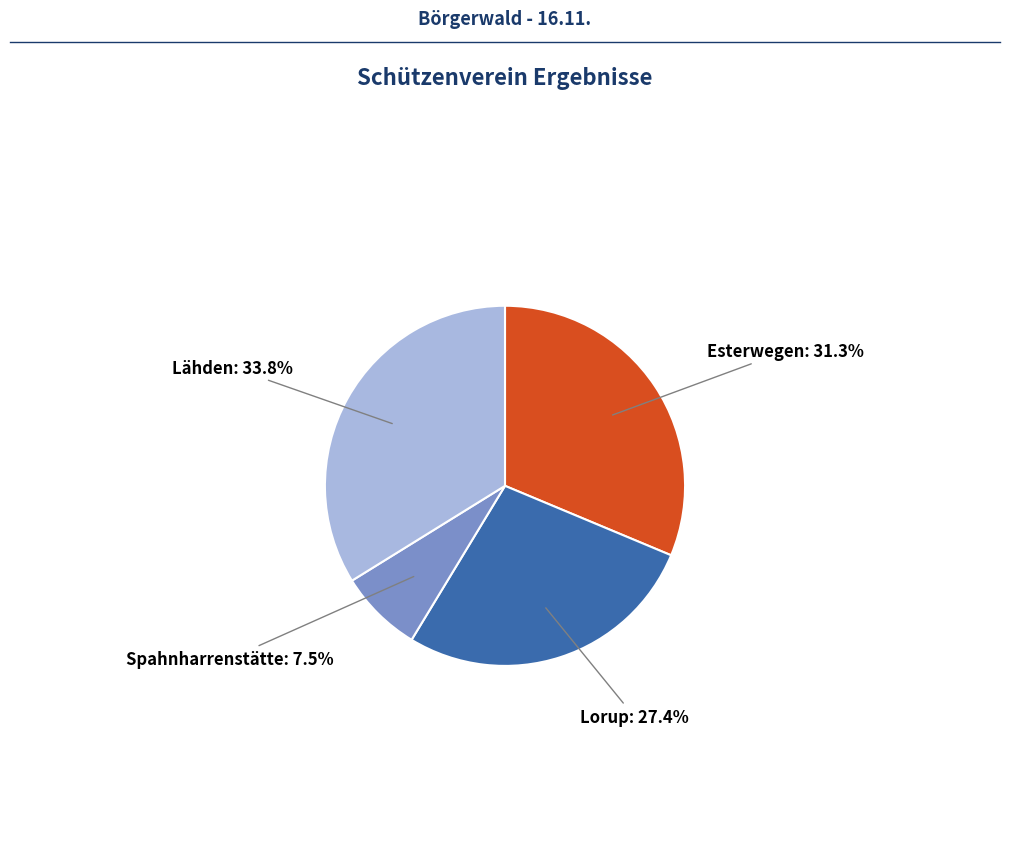

Does any single category account for the majority?

No